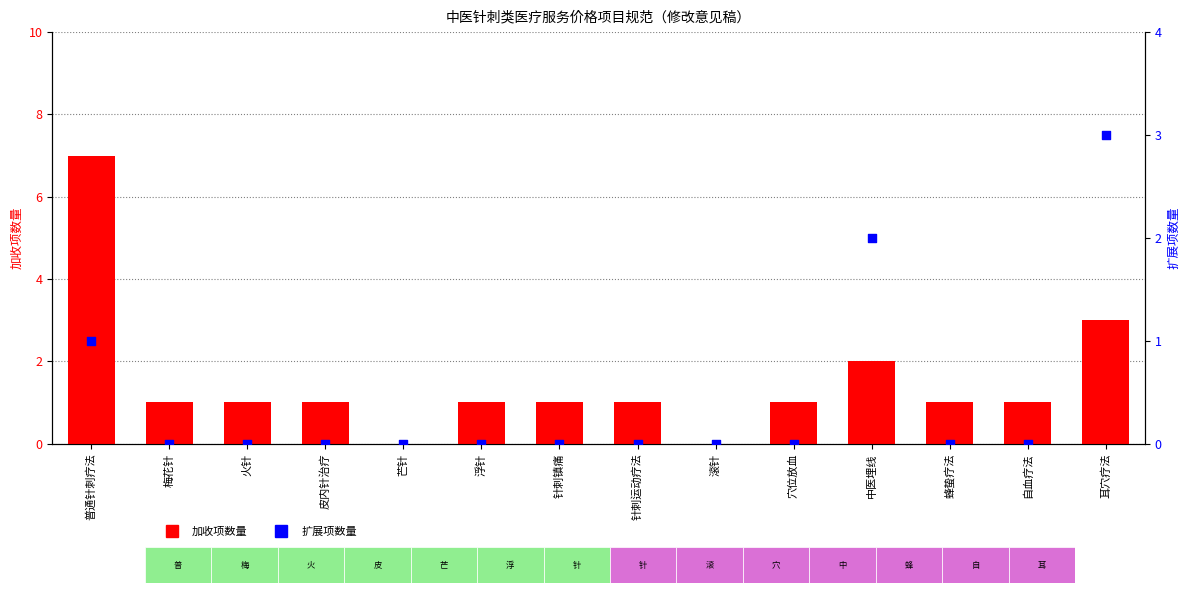

Which series has the largest total across all categories?

加收项数量